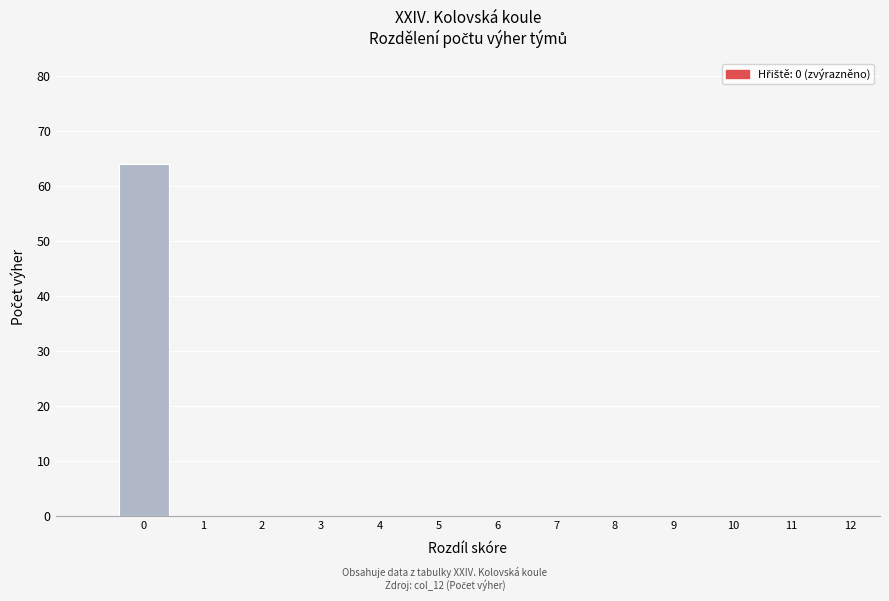

Reading left to right, what are all the values shown in this chart?

0=64	1=0	2=0	3=0	4=0	5=0	6=0	7=0	8=0	9=0	10=0	11=0	12=0